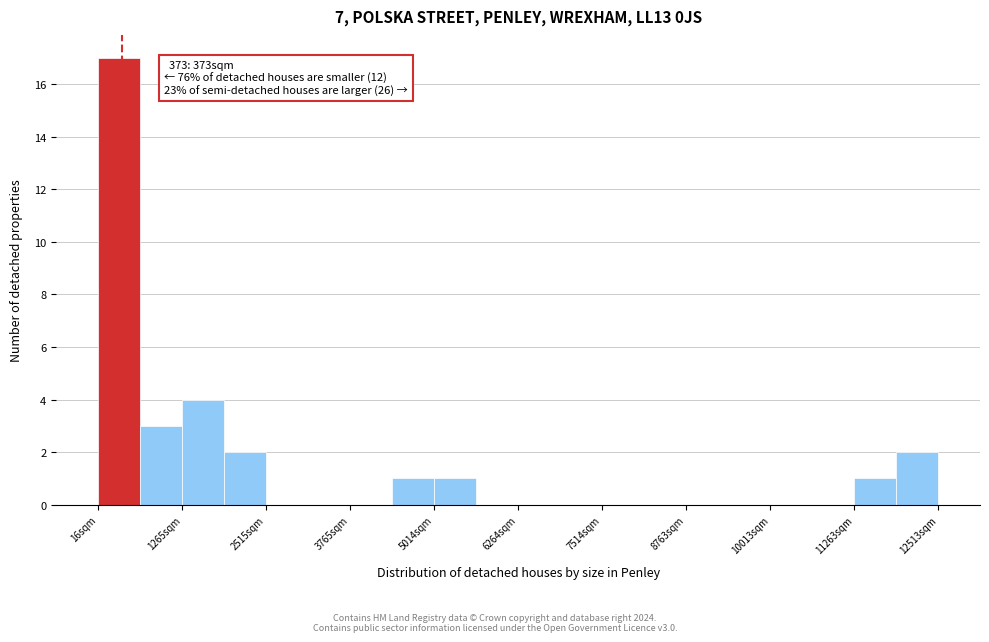

Around what value on the x-axis is the tallest bar? Give the approximate position of its centre, as read against the axis.

400